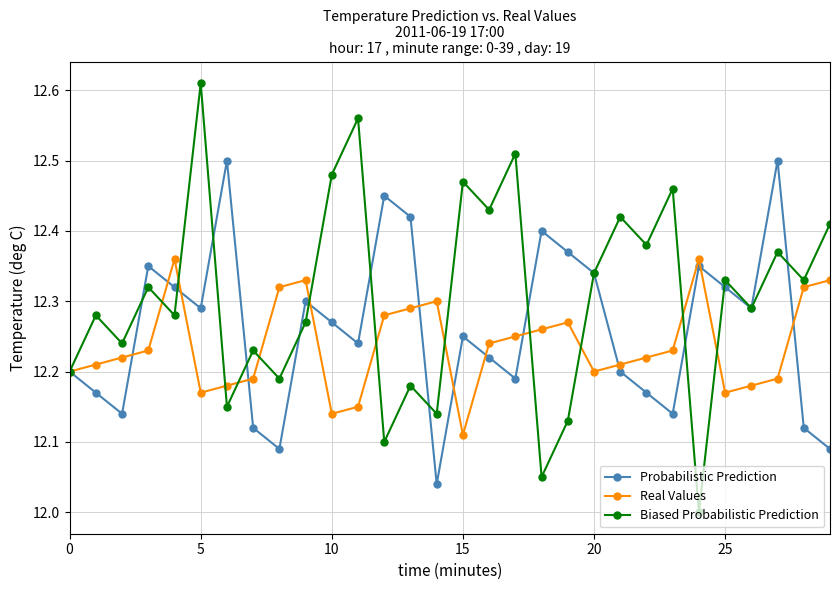

Rank the series by their maximum value, from lowest to highest.

Real Values, Probabilistic Prediction, Biased Probabilistic Prediction